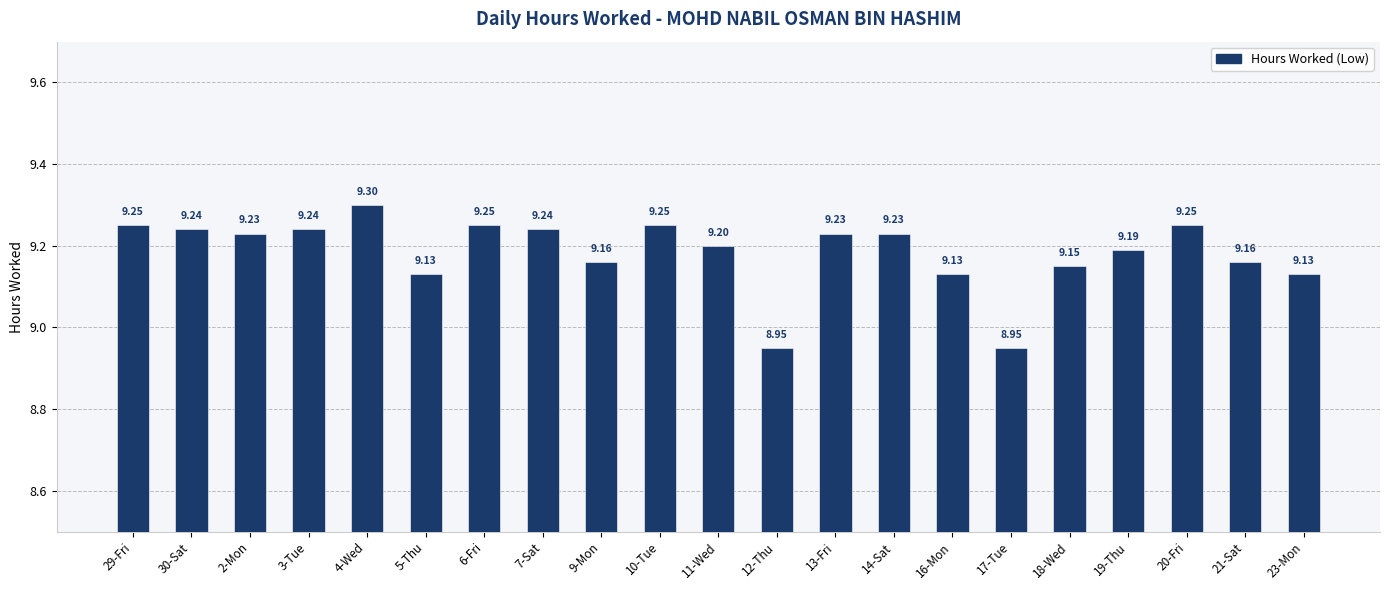

What is the average value?

9.2